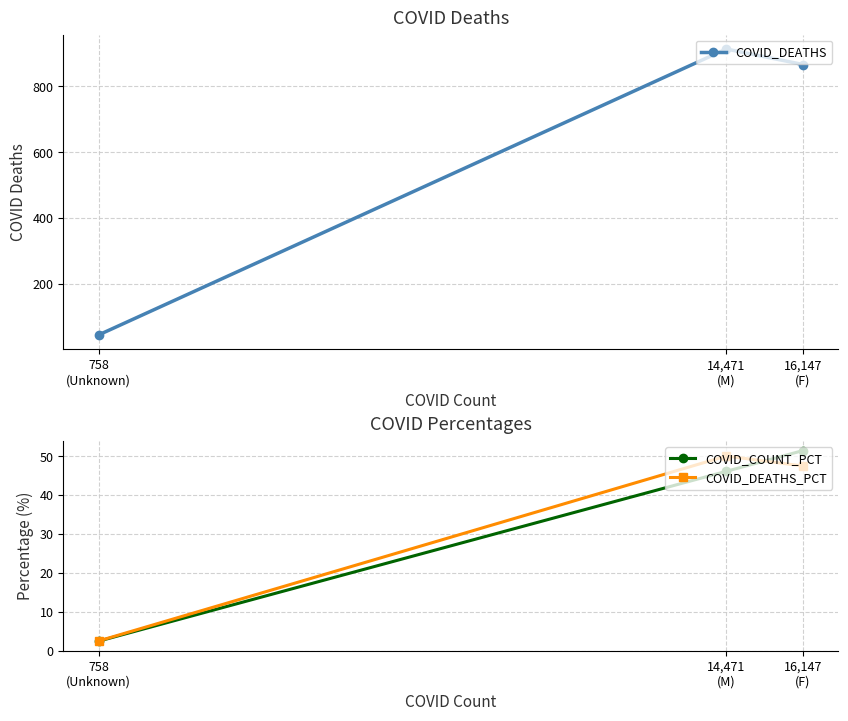

Rank the categories by COVID_DEATHS_PCT value from lowest to highest.

758
(Unknown), 16,147
(F), 14,471
(M)